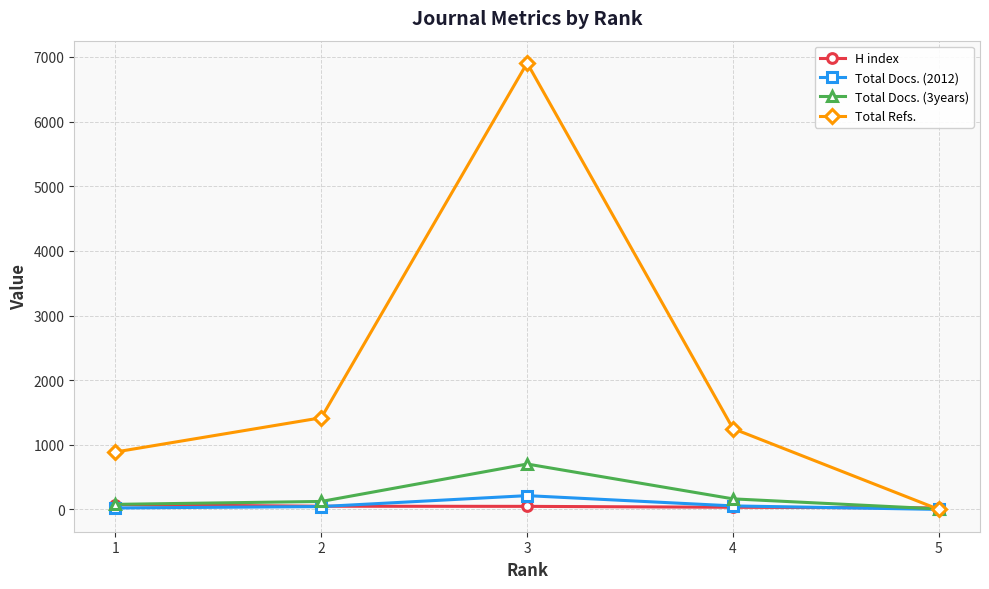

What is the difference between the maximum and minimum values in the Total Docs. (2012) series?

213